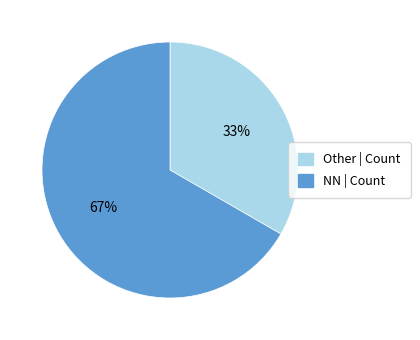

Is there any slice that represents more than half of the pie?

Yes